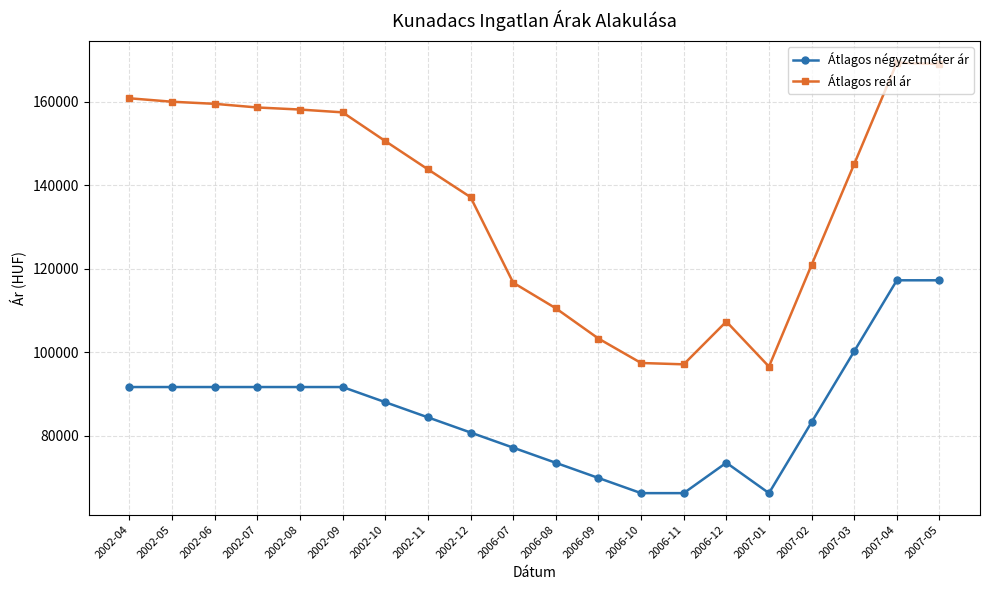

What is the lowest value of the Átlagos reál ár series?

96560